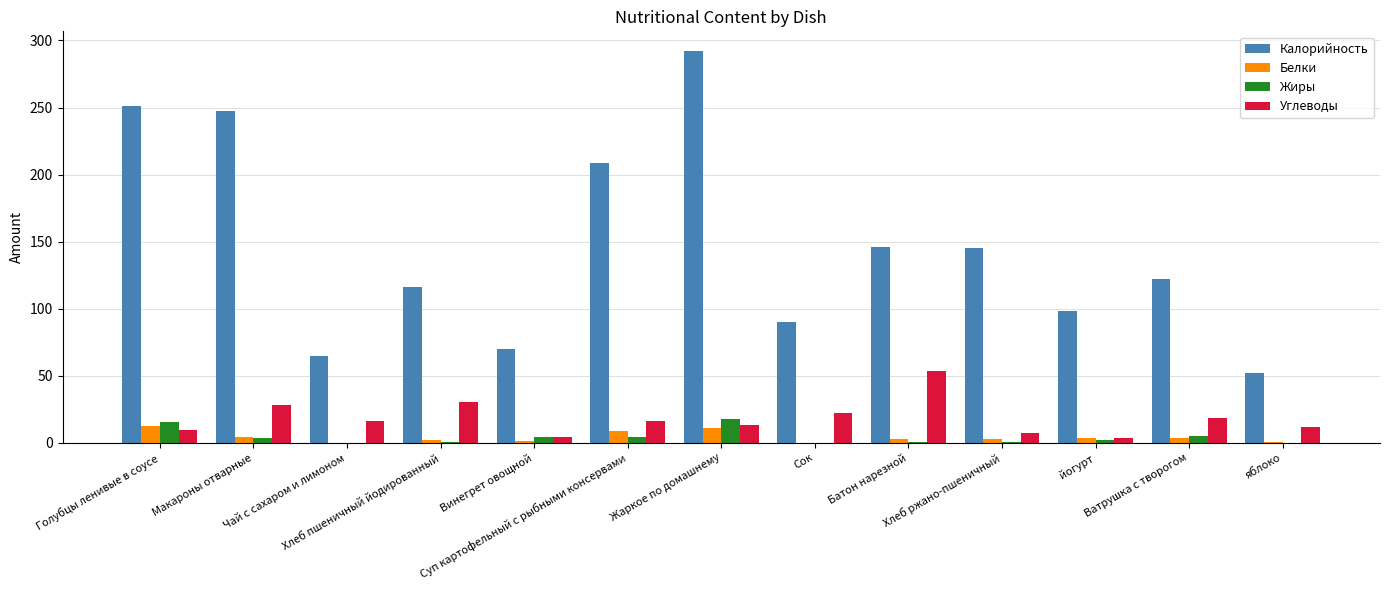

How many series are shown in this chart?

4